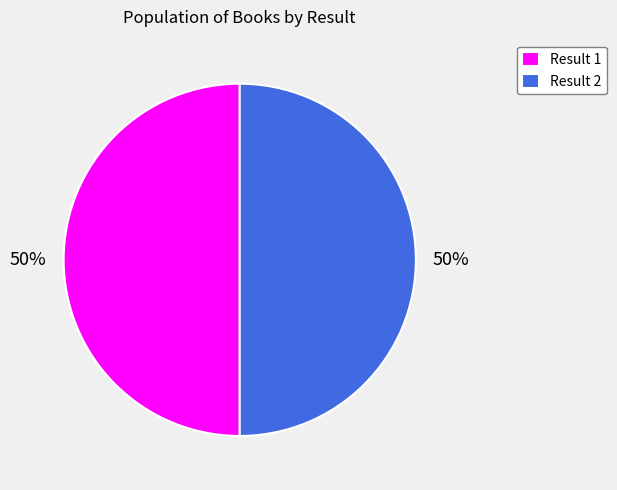

True or false: Result 1 accounts for 63% of the total.

False